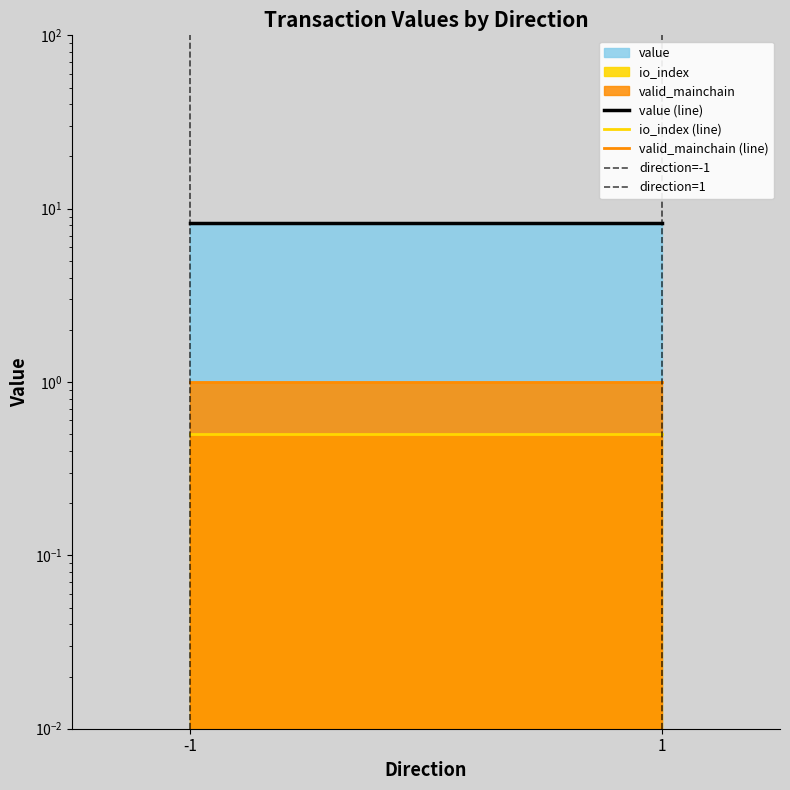

What is the average value of the value (line) series?

8.3